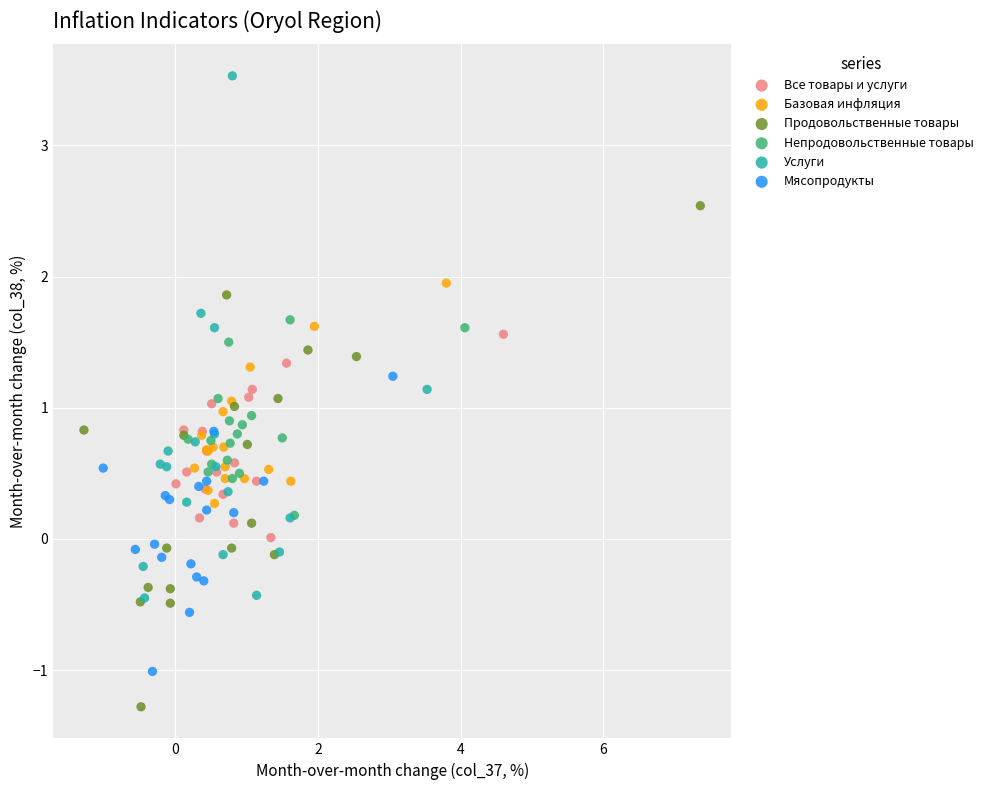

What are all the series names shown in the legend?

Все товары и услуги, Базовая инфляция, Продовольственные товары, Непродовольственные товары, Услуги, Мясопродукты